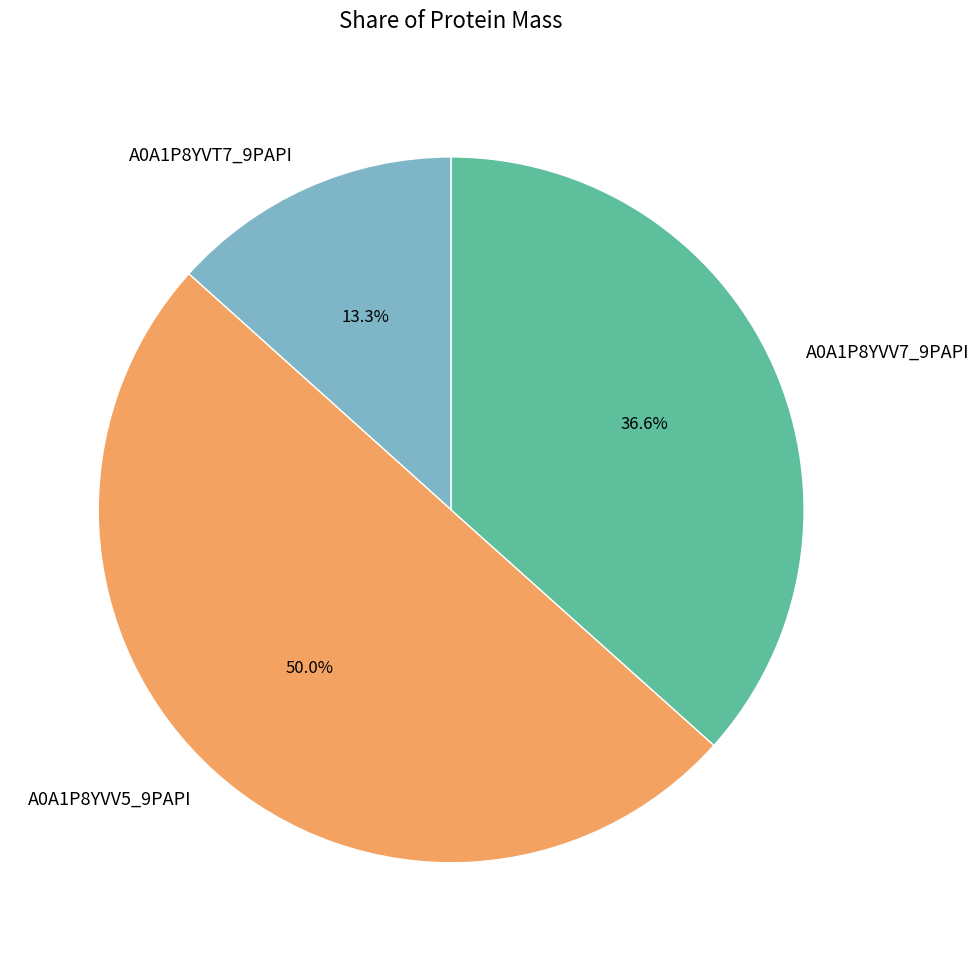

To the nearest percent, what portion does A0A1P8YVT7_9PAPI represent?

13%